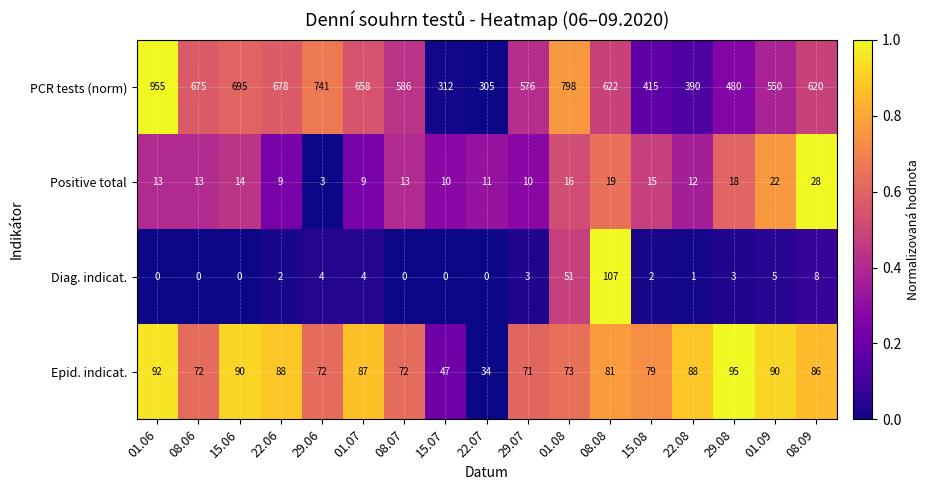

What is the total value across all series at 29.07?

660